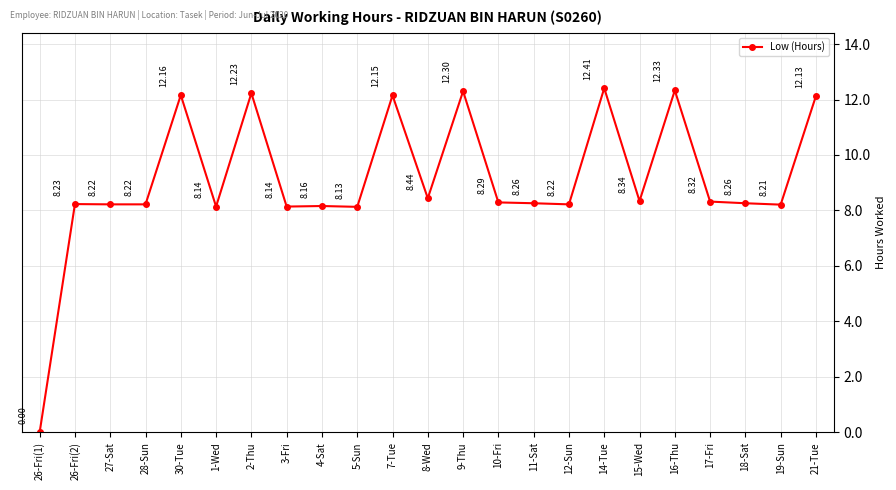

Count the number of data series in this chart.

1